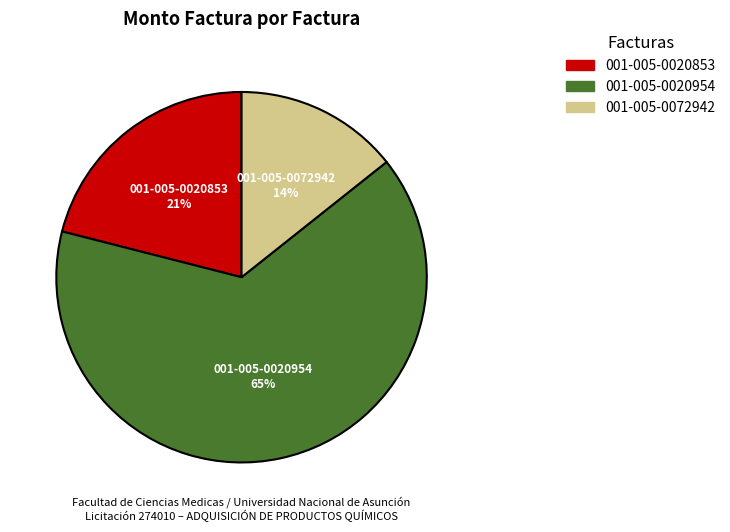

Do 001-005-0020853 and 001-005-0072942 together represent more than half of the pie?

No